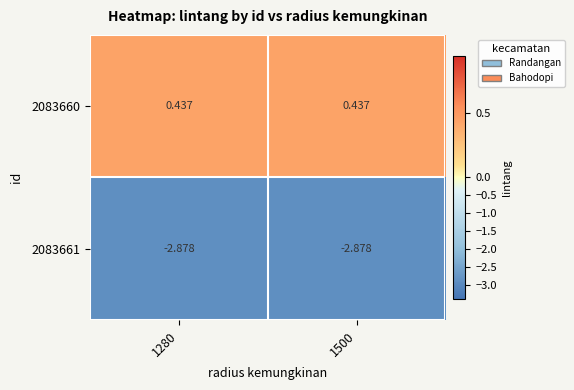

Is the value of 2083660 at 1500 greater than the value of 2083661 at 1280?

Yes